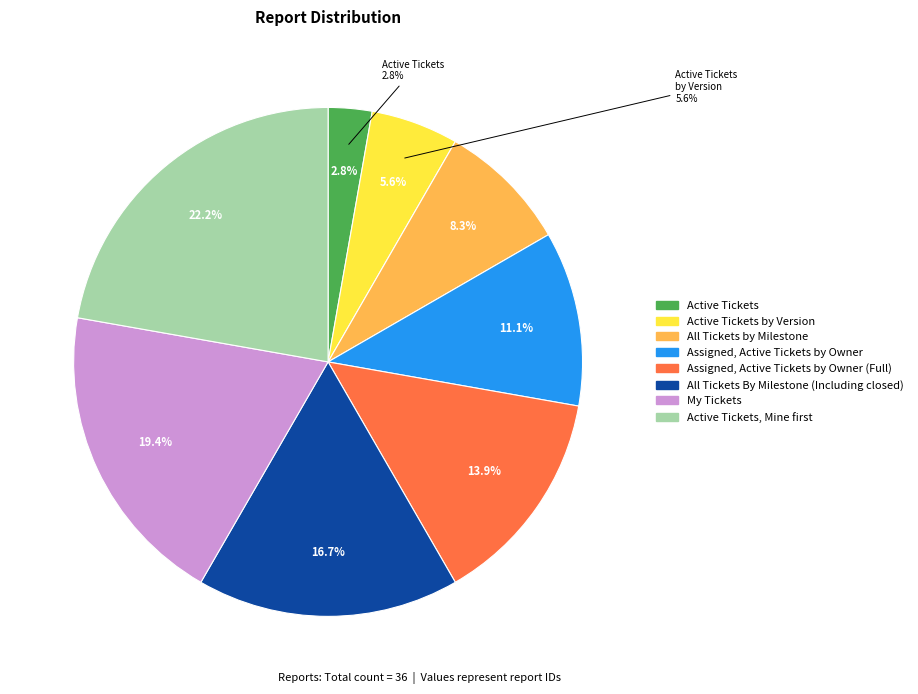

The Assigned, Active Tickets by Owner (Full) slice represents 22% of the pie. True or false?

False